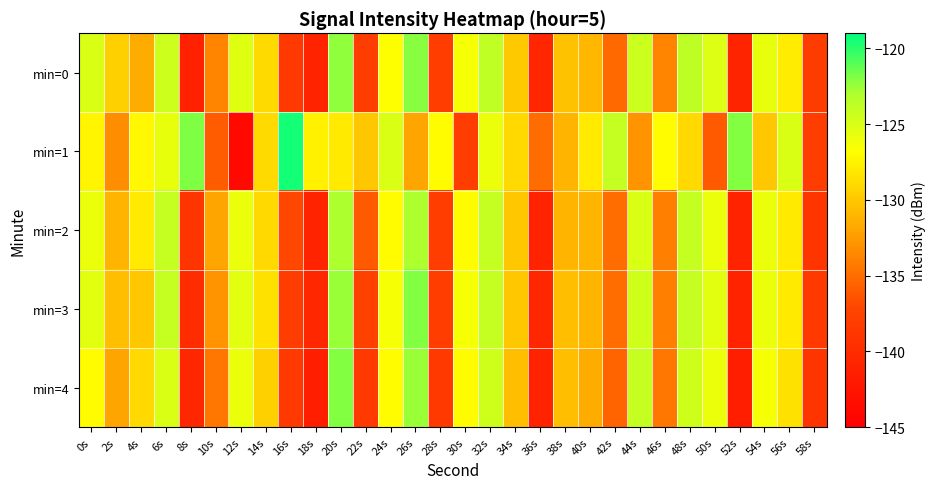

Between 0s and 16s, which is larger?

0s